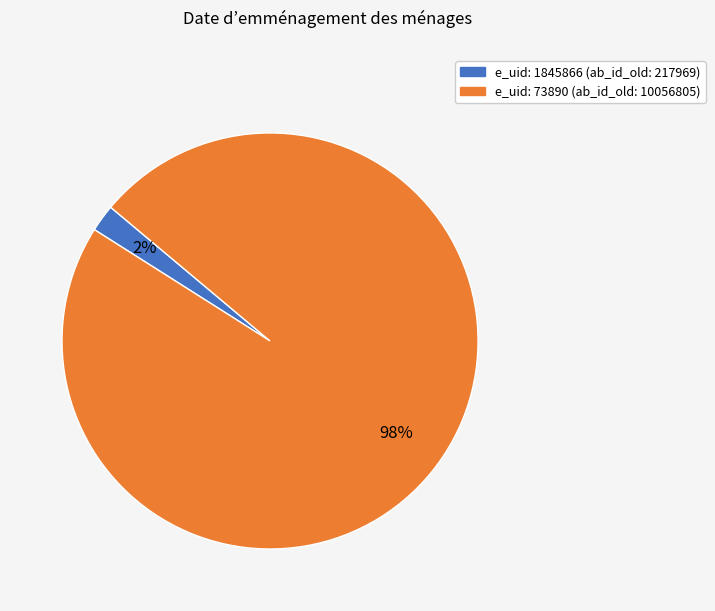

Is there any slice that represents more than half of the pie?

Yes